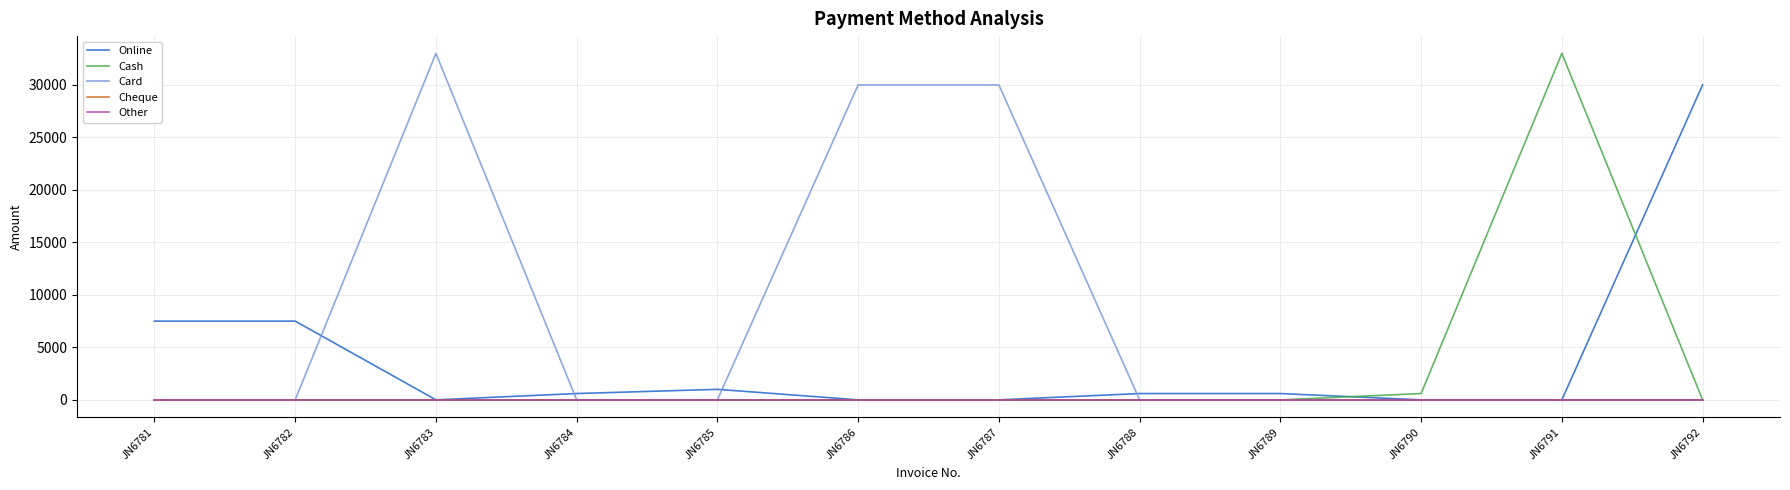

Reading left to right, extract all data points from this chart.

Online: 7500	7500	0	600	1000	0	0	600	600	0	0	30000
Cash: 0	0	0	0	0	0	0	0	0	600	33000	0
Card: 0	0	33000	0	0	30000	30000	0	0	0	0	0
Cheque: 0	0	0	0	0	0	0	0	0	0	0	0
Other: 0	0	0	0	0	0	0	0	0	0	0	0